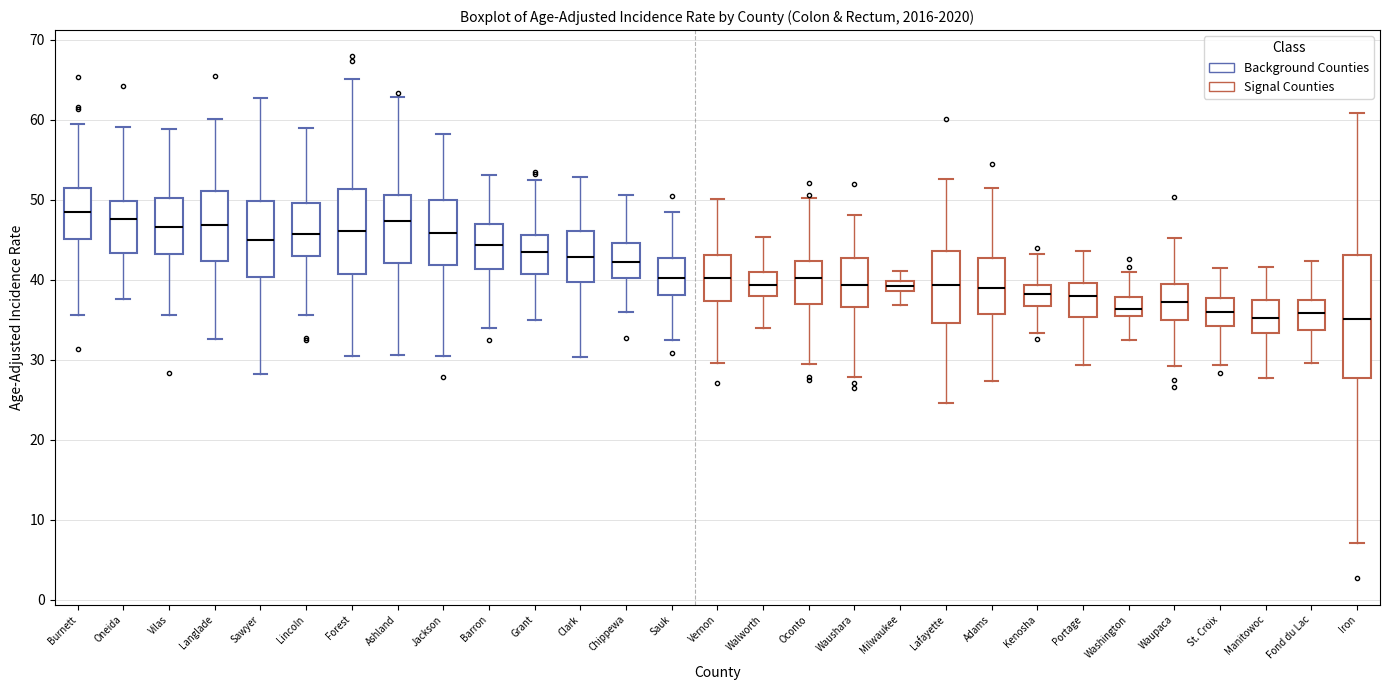

Which box is the tallest, from its lower edge to its upper edge?

Iron